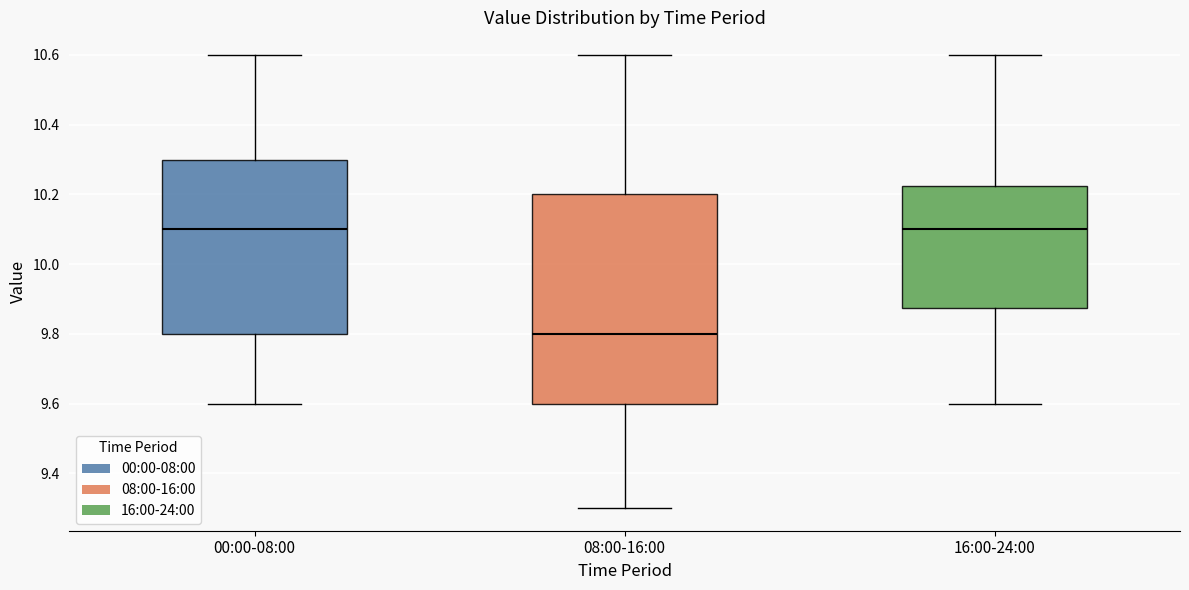

Reading left to right, read every box against the y-axis: the position of its median line, the range the box covers, and the ends of its whiskers. The values are not printed on the chart, so give them approximately, as read against the axis.

00:00-08:00: median 10.10, box 9.80 to 10.30, whiskers 9.60 to 10.60
08:00-16:00: median 9.80, box 9.60 to 10.20, whiskers 9.30 to 10.60
16:00-24:00: median 10.10, box 9.88 to 10.22, whiskers 9.60 to 10.60